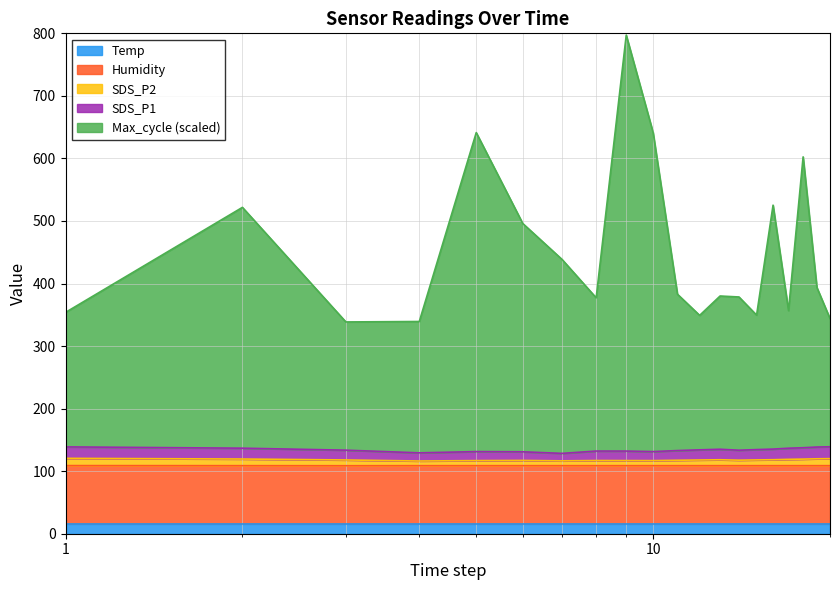

True or false: Humidity and SDS_P2 intersect in this chart.

False